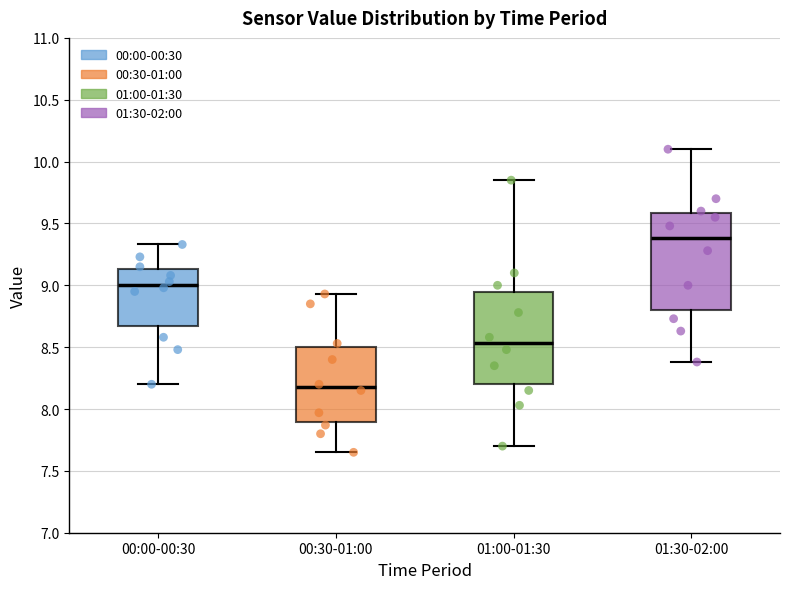

Reading left to right, transcribe this box plot: for each box, give where its median line is, the range the box spans, and where its two whiskers end, as read against the y-axis. The values are not printed on the chart, so give them approximately, as read against the axis.

00:00-00:30: median 9.00, box 8.65 to 9.15, whiskers 8.20 to 9.35
00:30-01:00: median 8.20, box 7.90 to 8.50, whiskers 7.65 to 8.95
01:00-01:30: median 8.55, box 8.20 to 8.95, whiskers 7.70 to 9.85
01:30-02:00: median 9.40, box 8.80 to 9.60, whiskers 8.40 to 10.10